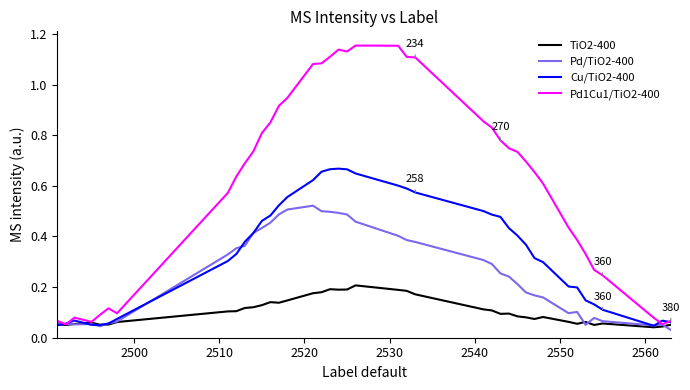

How many lines are shown in the chart?

4